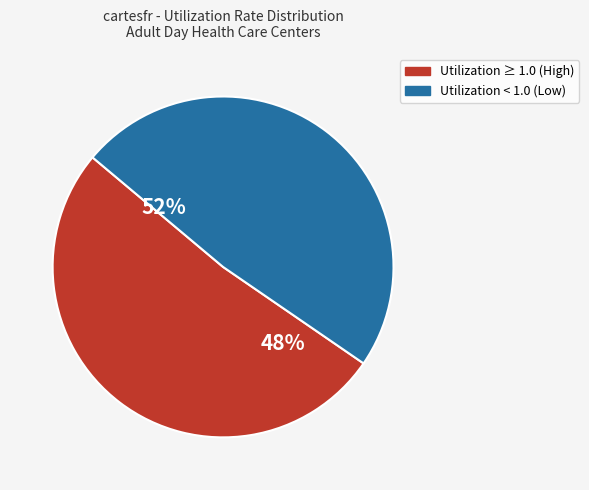

Is it true that 36 is 2% of the pie?

True